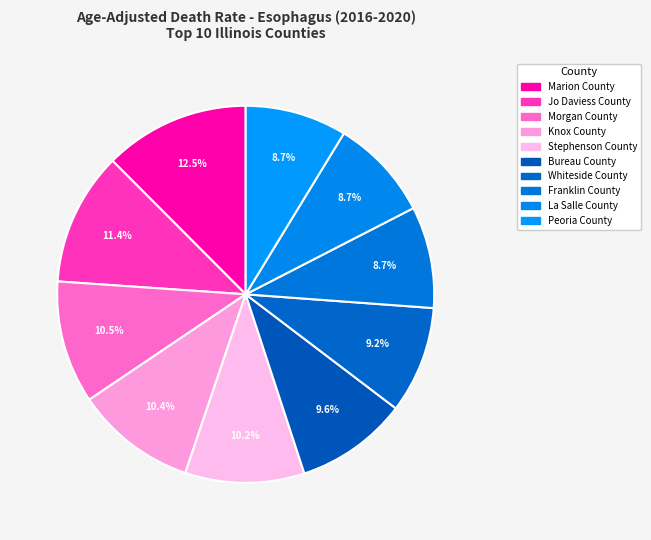

Count the number of slices in the pie.

10